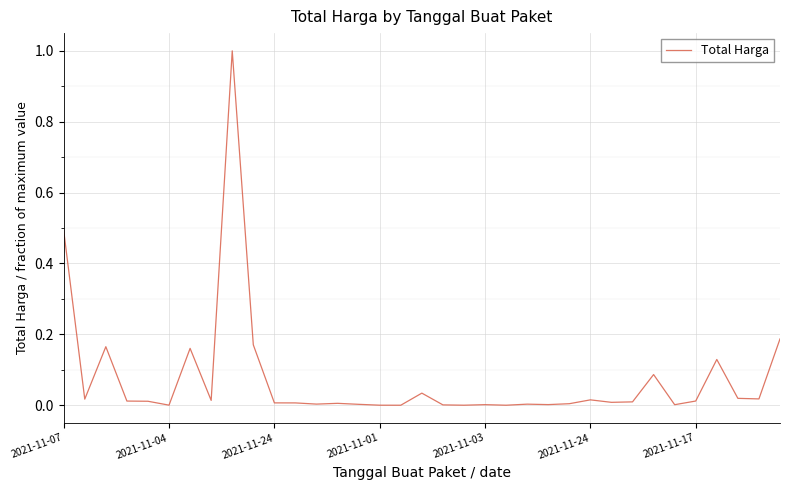

What is the greatest value displayed?

1.0